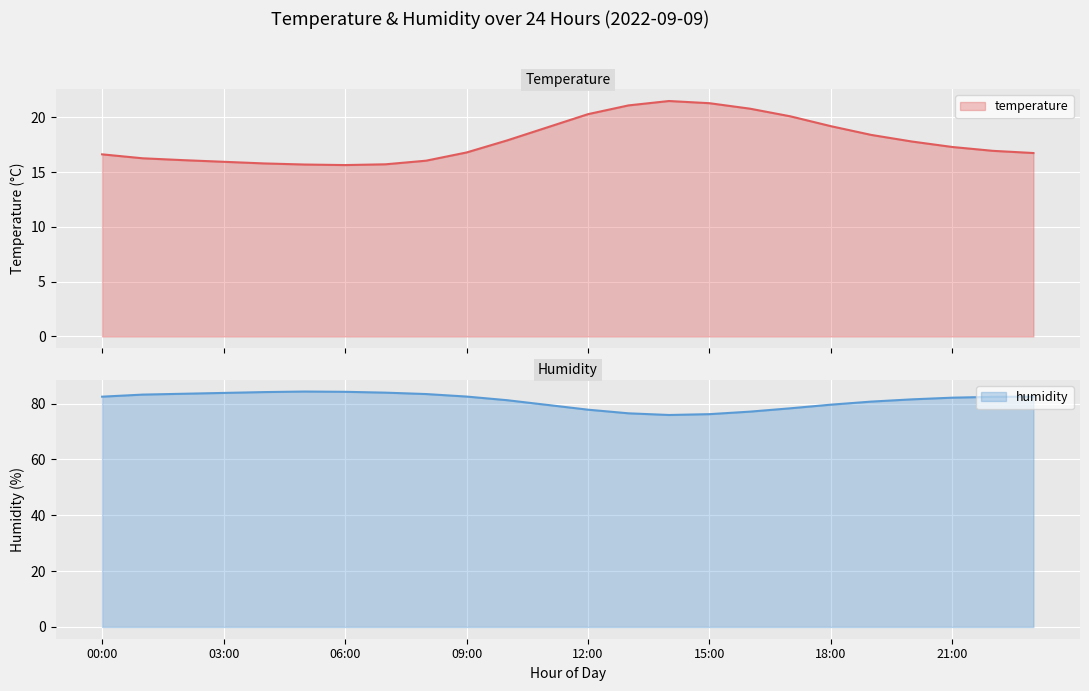

At 11:00, list the series in order from smallest to largest.

temperature, humidity